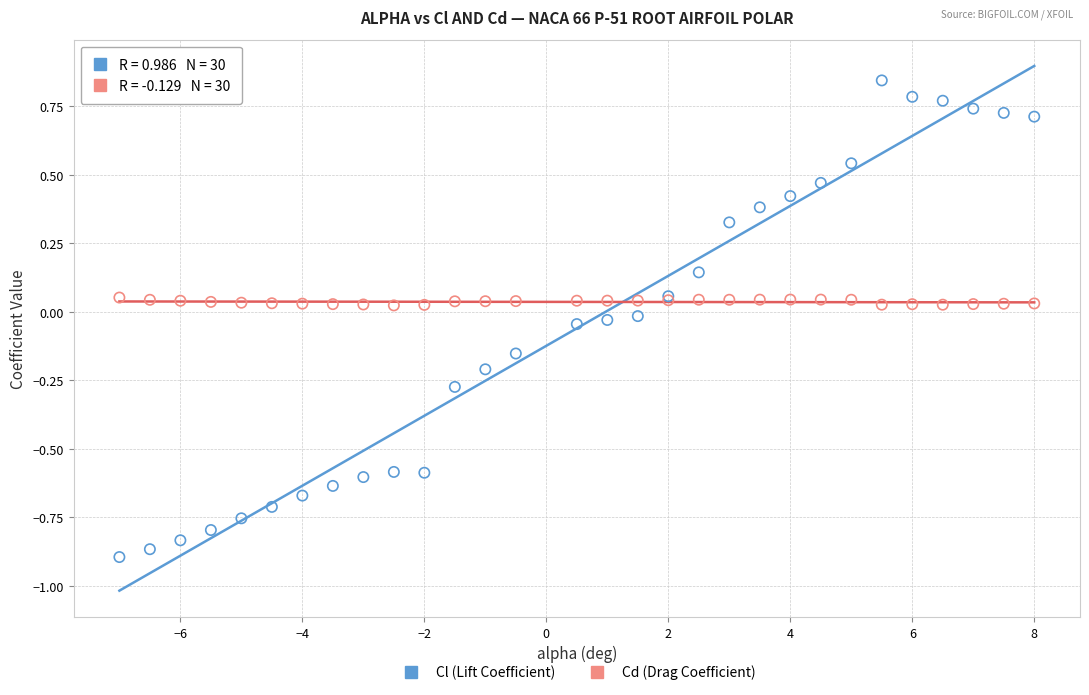

Which series contains the lowest Y value?

Cl (Lift Coefficient)